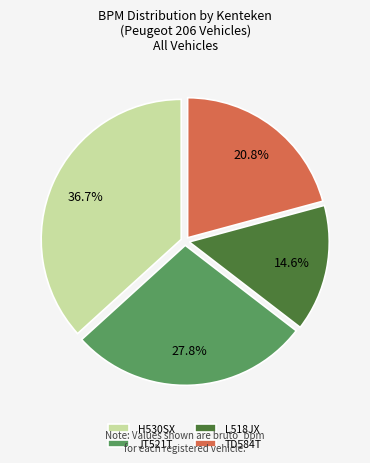

The TD584T slice represents 21% of the pie. True or false?

True